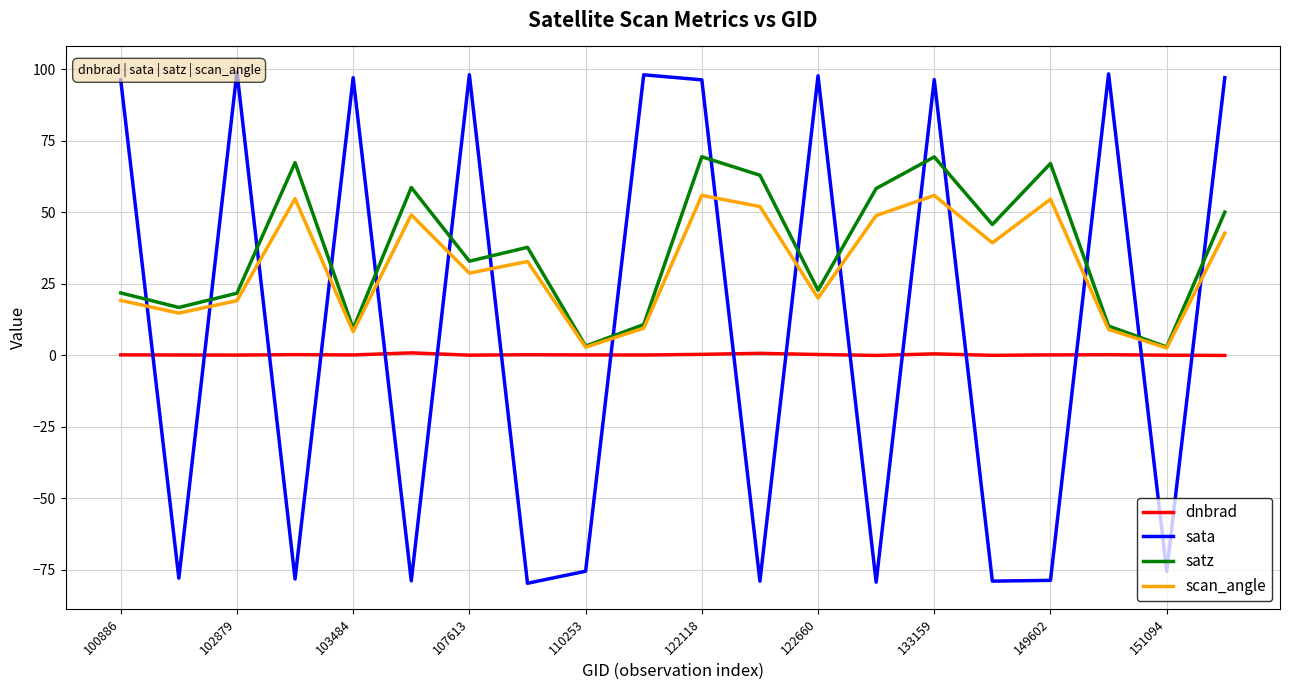

What is the highest value of the scan_angle series?

56.0